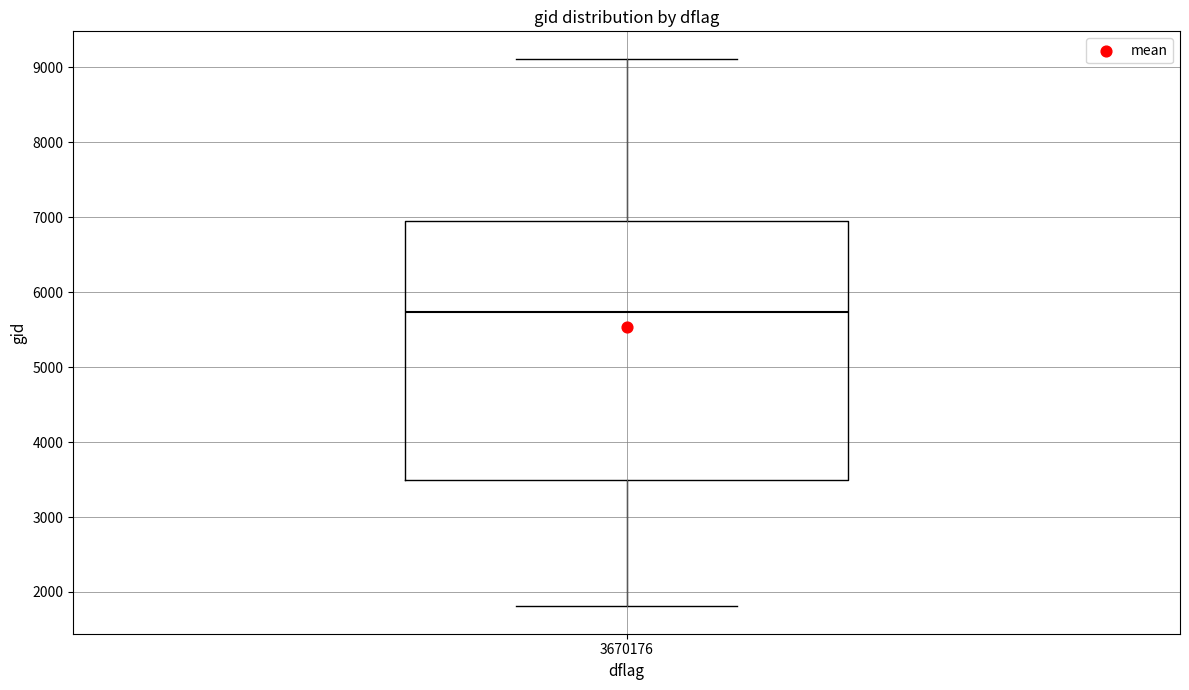

Where does the upper whisker of the box at x = 3670176 end on the y-axis? The values are not printed on the chart, so give them approximately, as read against the axis.

9100